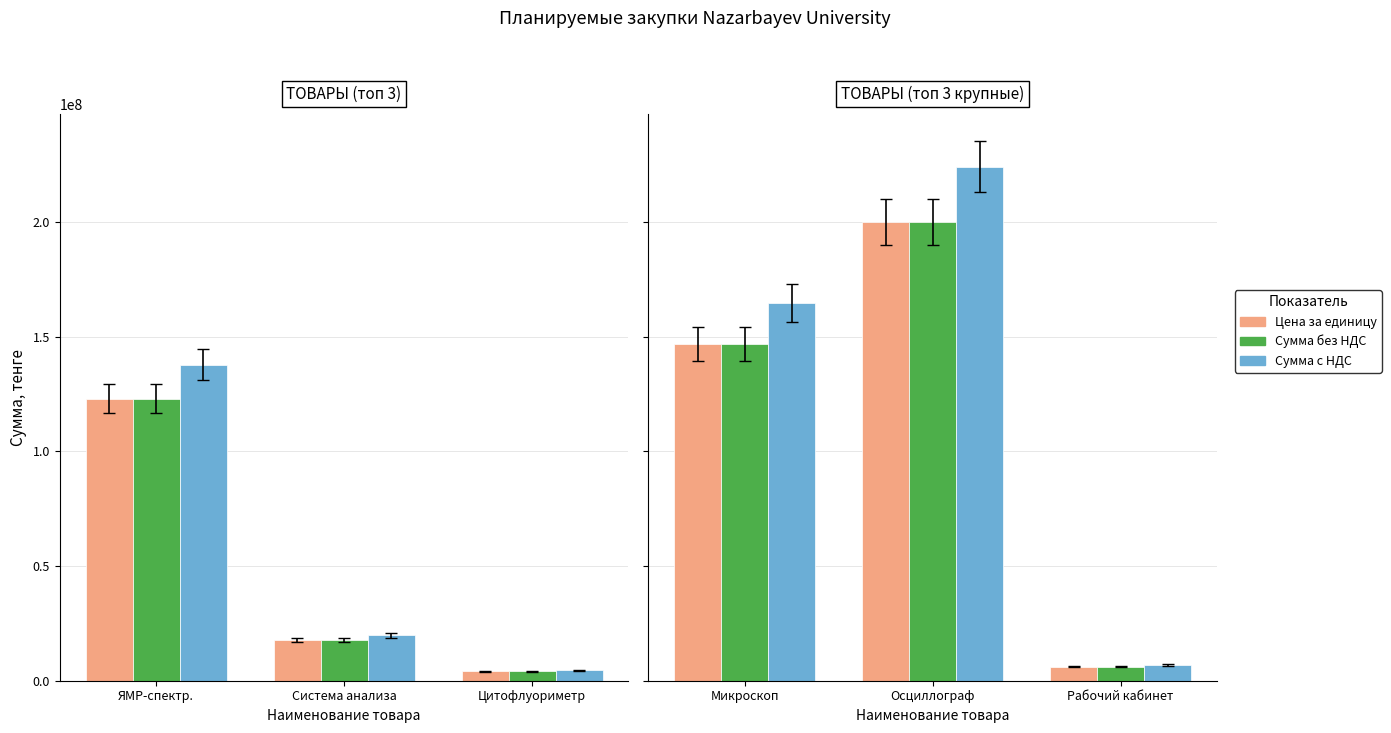

What is the lowest value of the Сумма с НДС series?

6934953.8